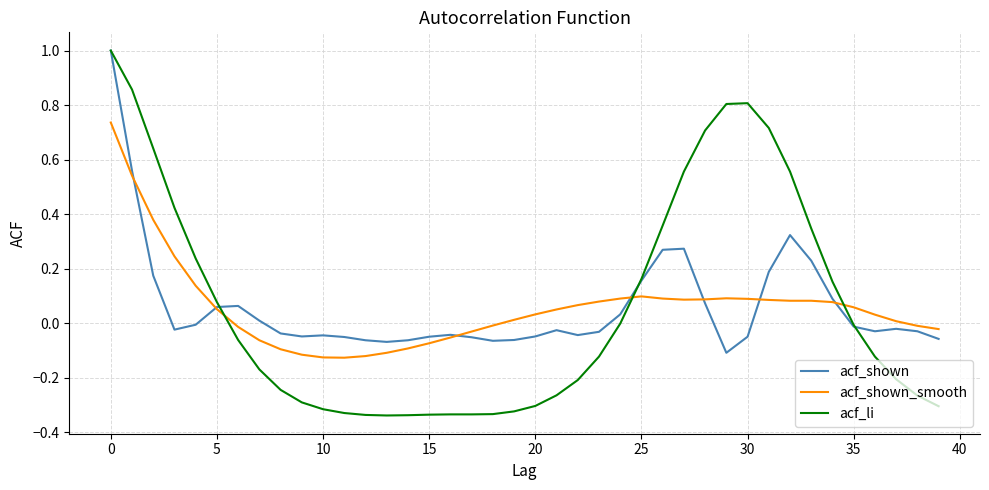

What is the highest value of the acf_li series?

1.0